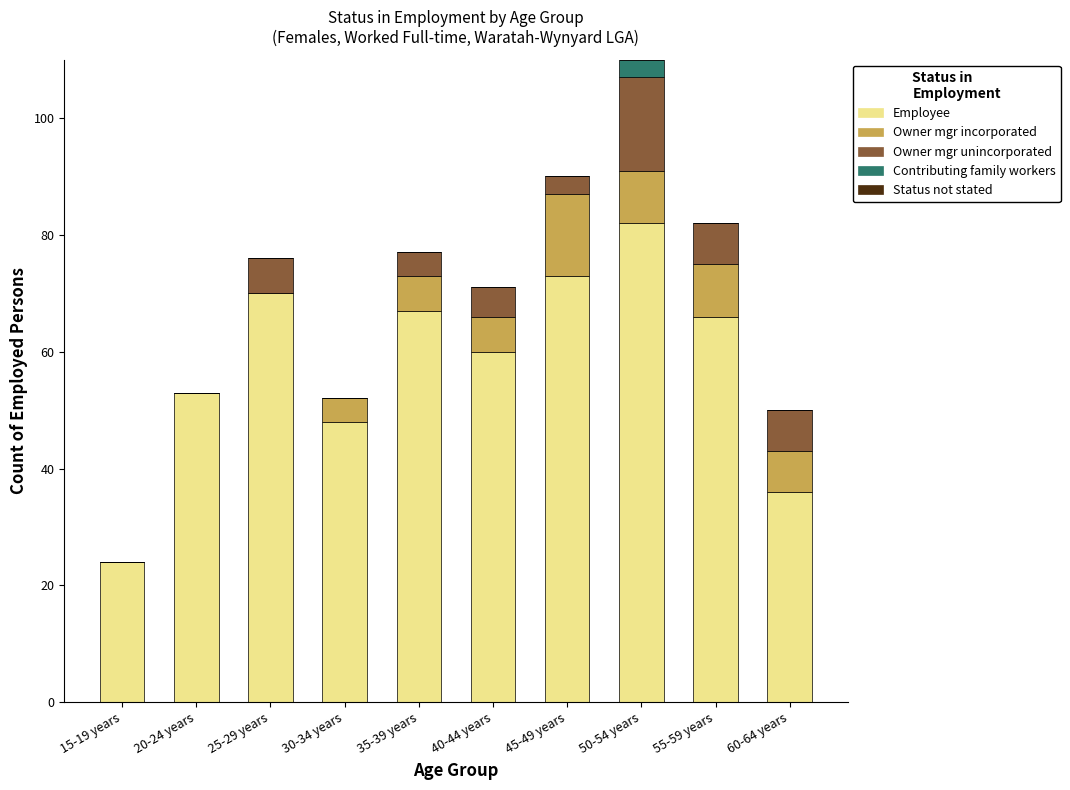

How many distinct data groups are displayed?

4